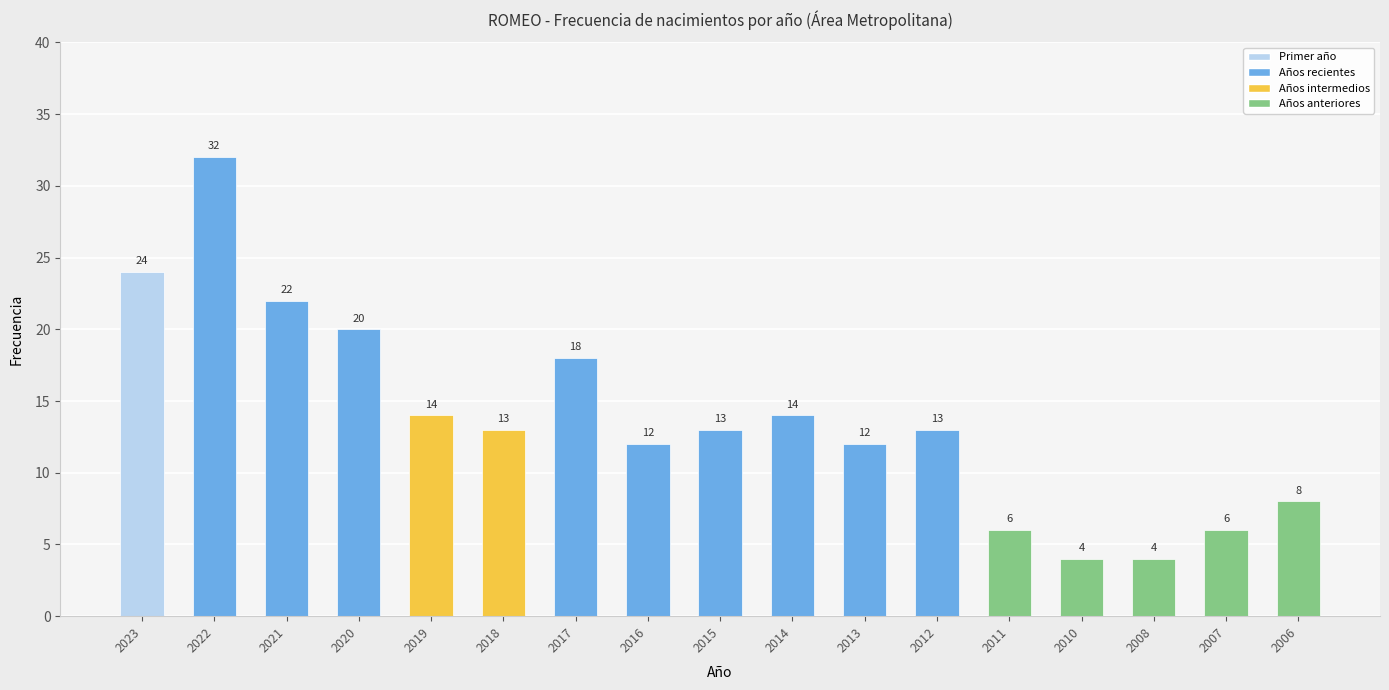

At which label is the value closest to 18?

2017